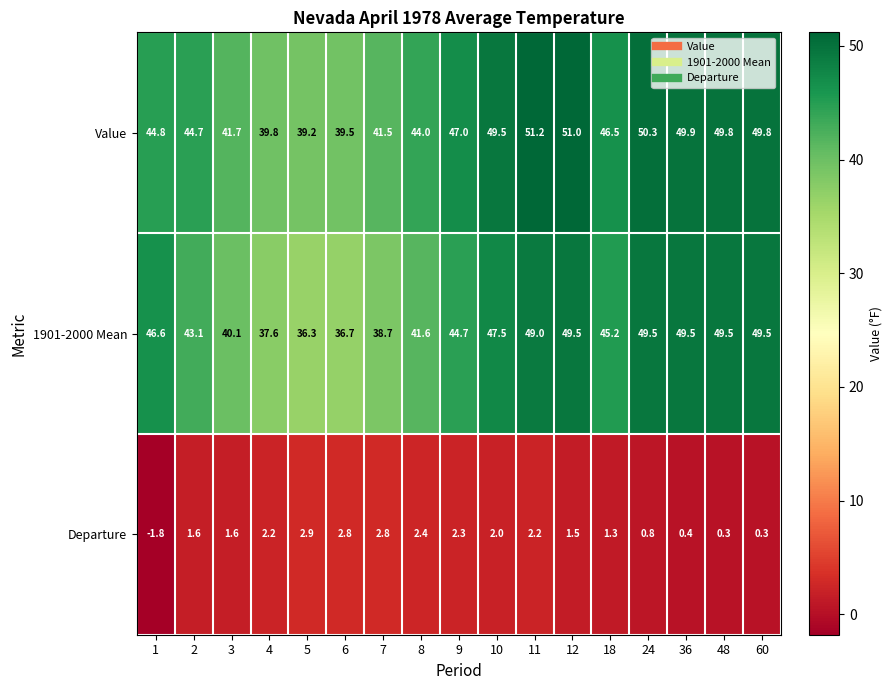

Rank the series at 48 from lowest to highest value.

Departure, 1901-2000 Mean, Value